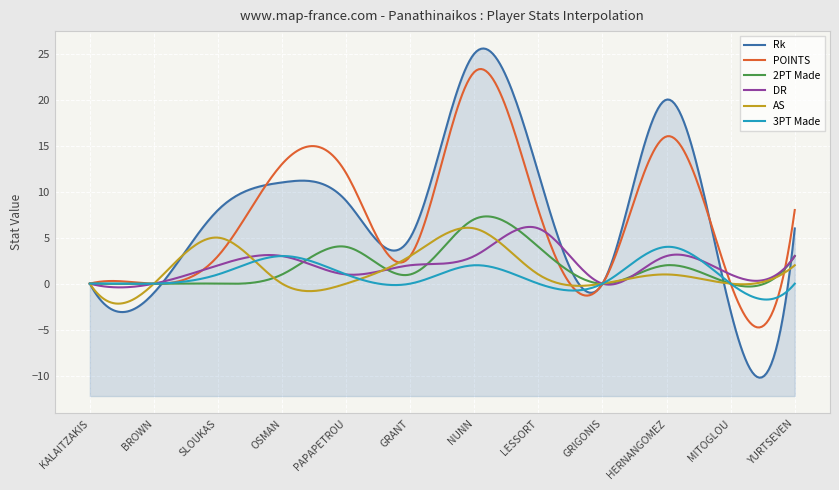

How many lines are shown in the chart?

6